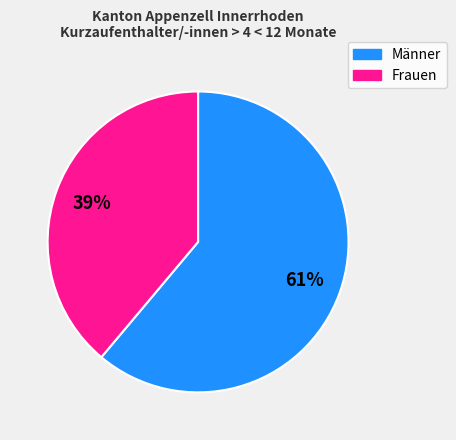

Is there a majority slice in this chart?

Yes